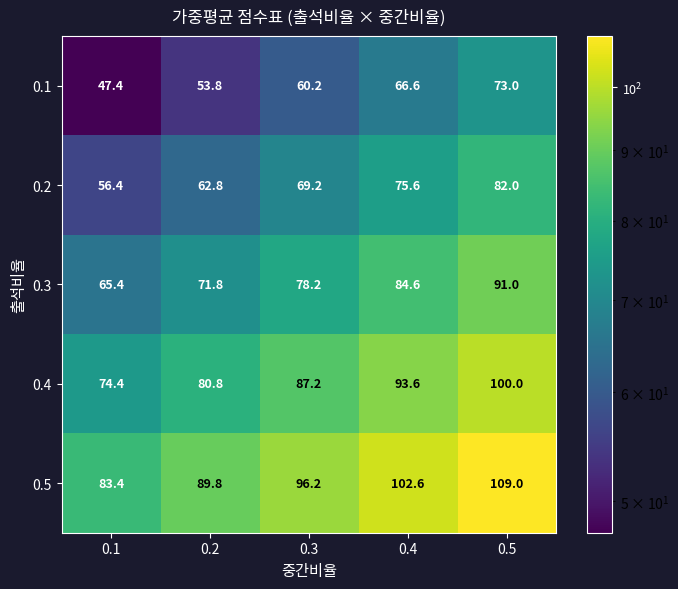

What is the maximum value shown in the chart?

109.0